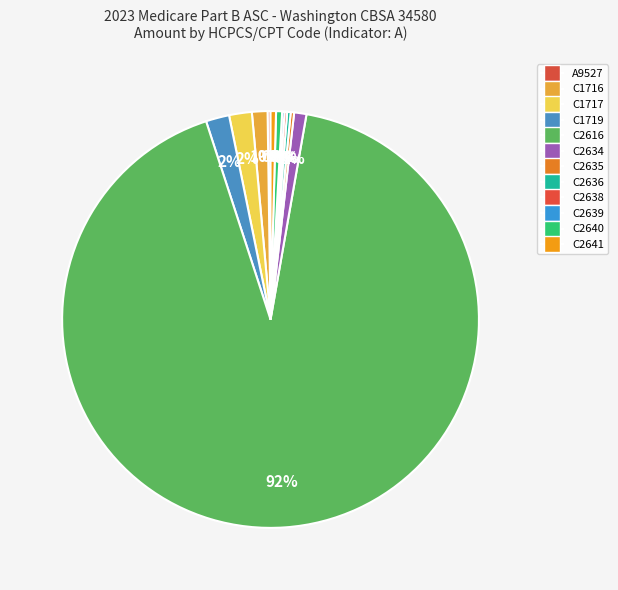

Does C2616 represent more than half of the total?

Yes